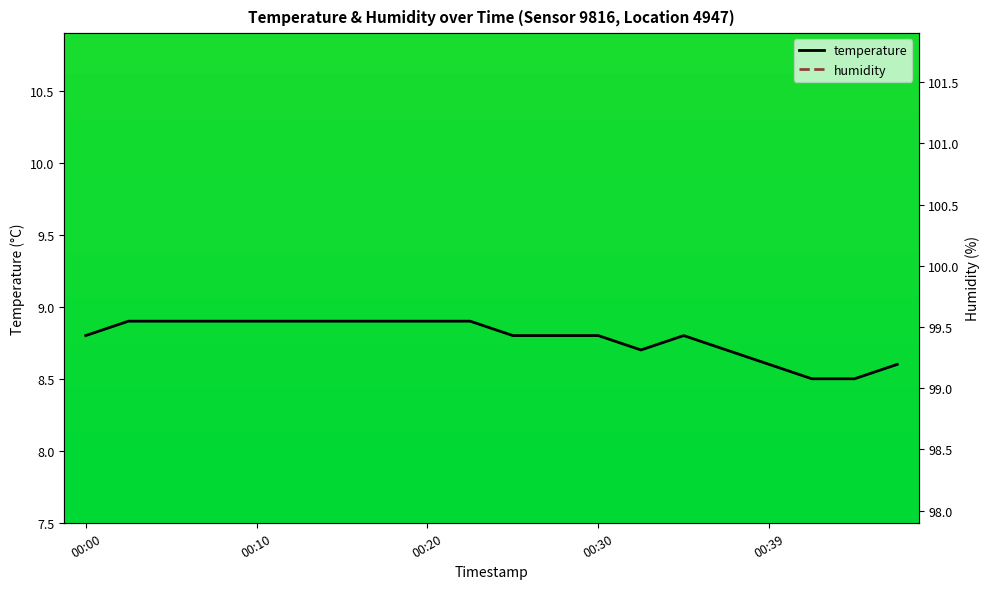

What is the difference between the highest and lowest values at 19?

91.3